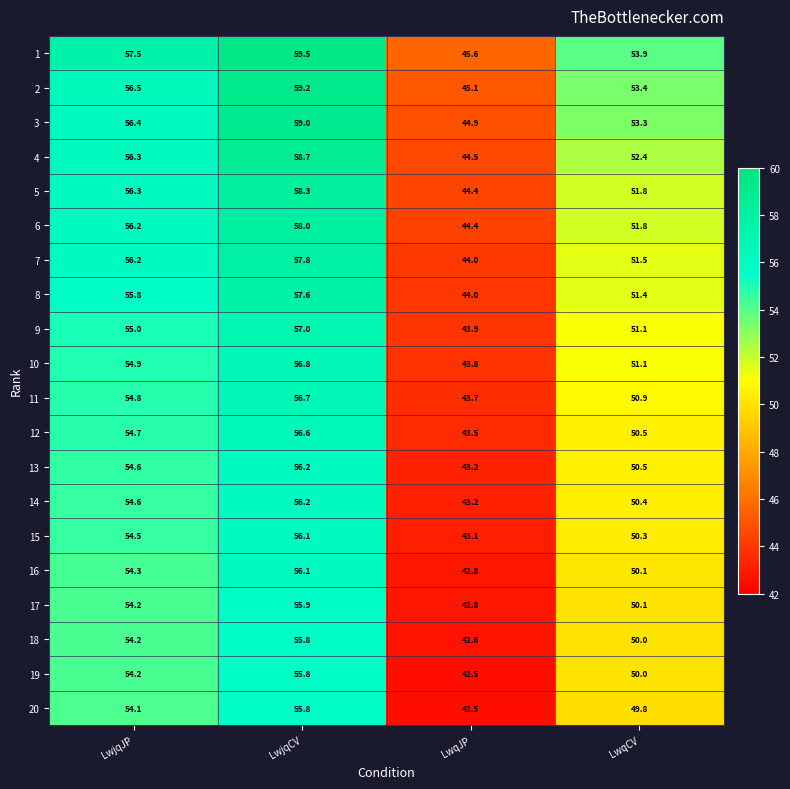

At which label is 10 closest to 50?

LwqCV